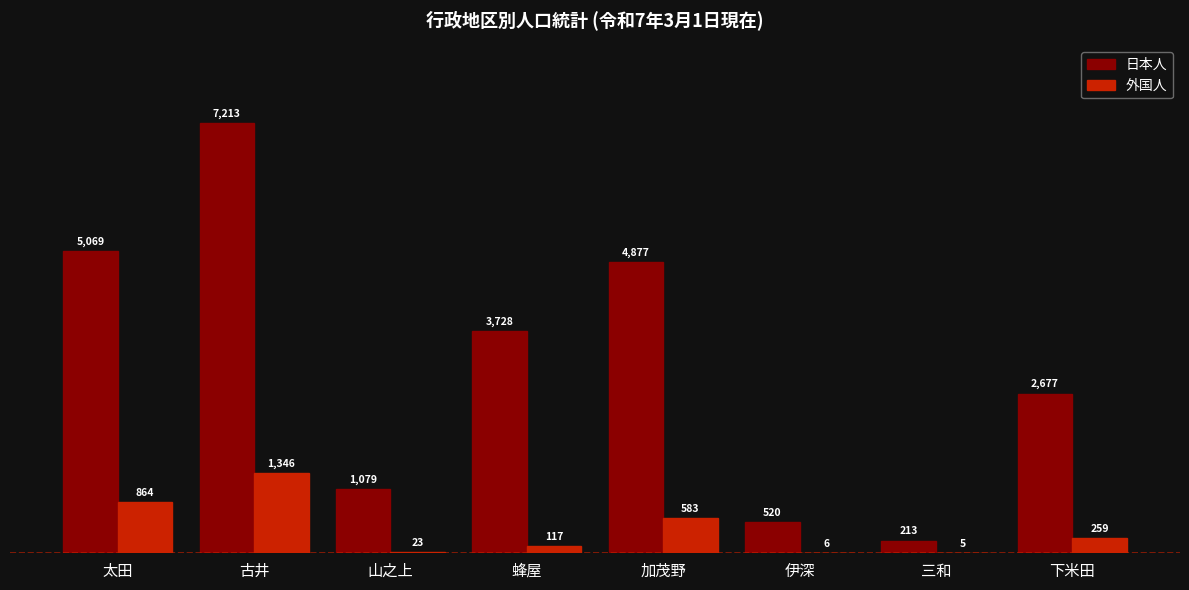

Between 加茂野 and 三和, which series saw the biggest shift?

日本人